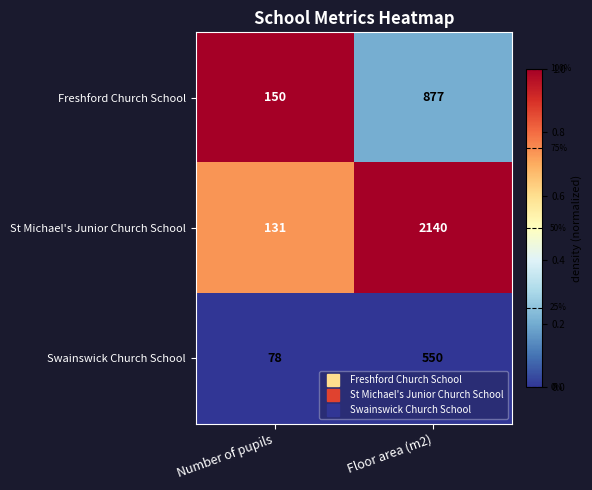

Is it true that Swainswick Church School equals 837 at Floor area (m2)?

False